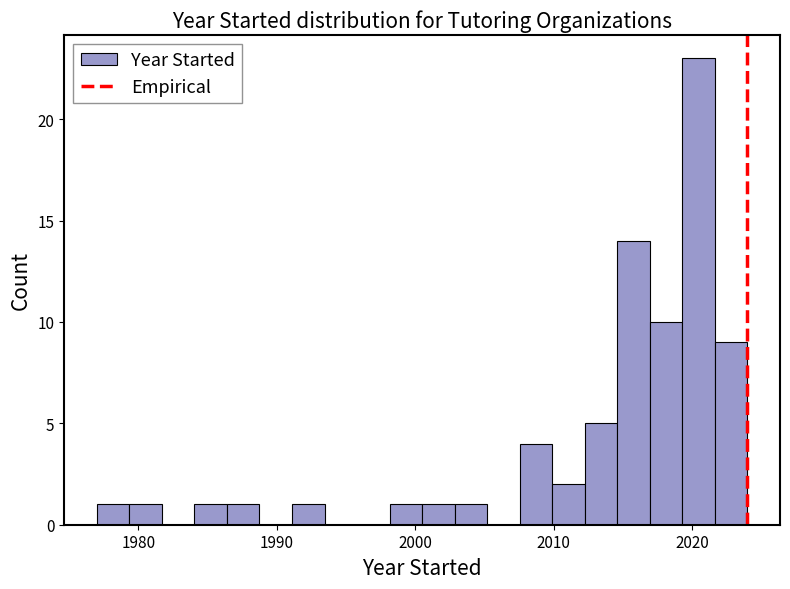

Read against the x-axis, roughly where is the centre of the tallest bar?

2020